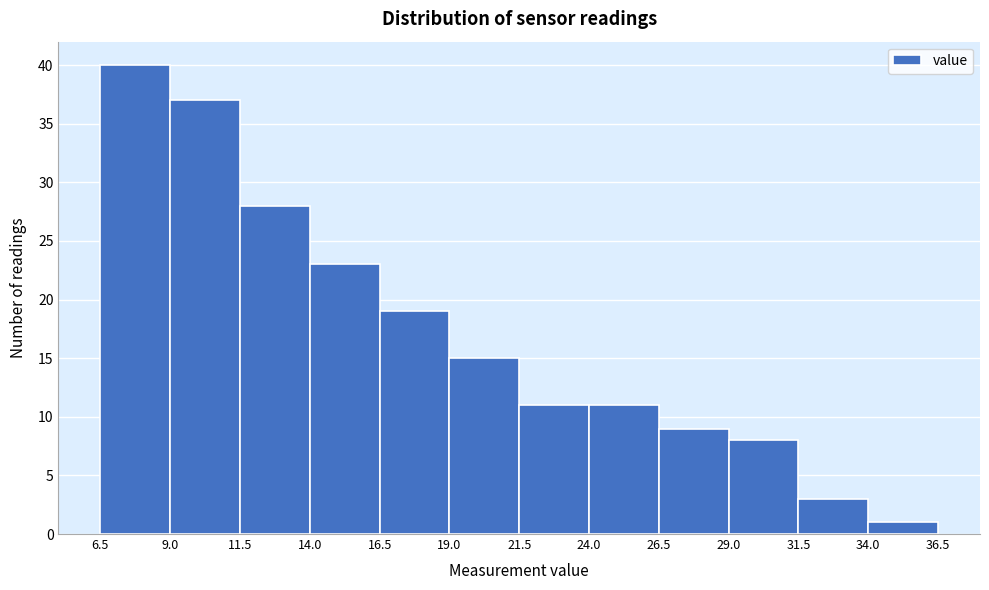

How tall is the bar that spans 9.0 to 11.5 on the x-axis? The values are not printed on the chart, so give them approximately, as read against the axis.

37